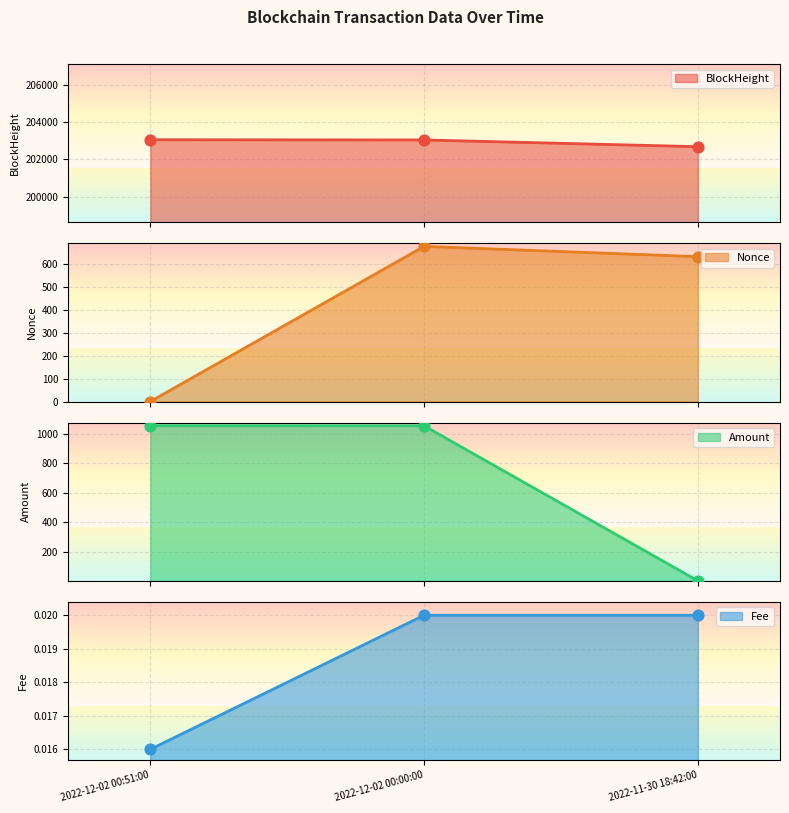

What are all the series names shown in the legend?

BlockHeight, Nonce, Amount, Fee